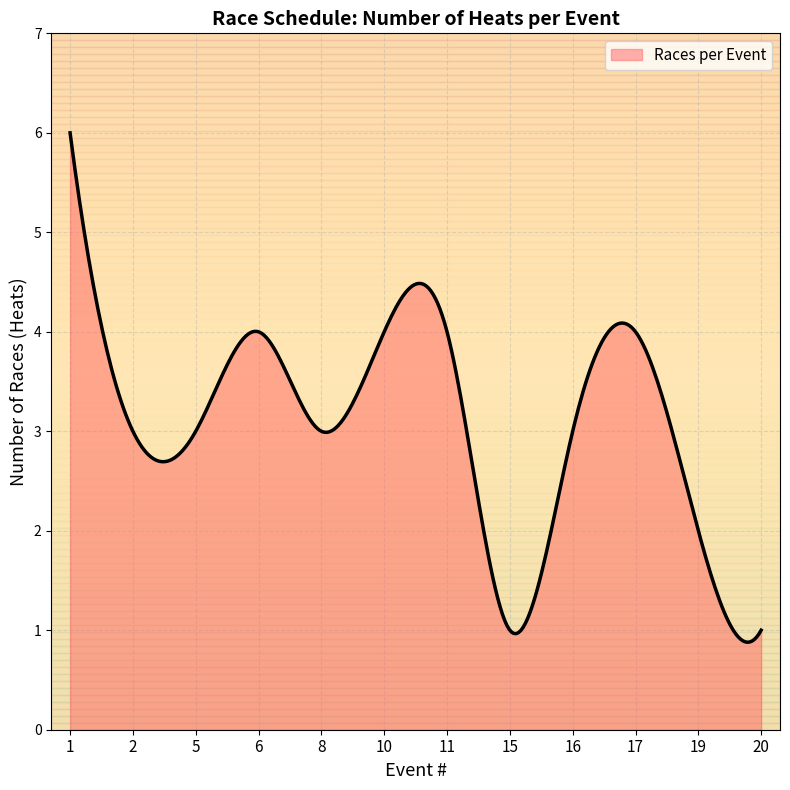

What is the sum of all values?

927.6